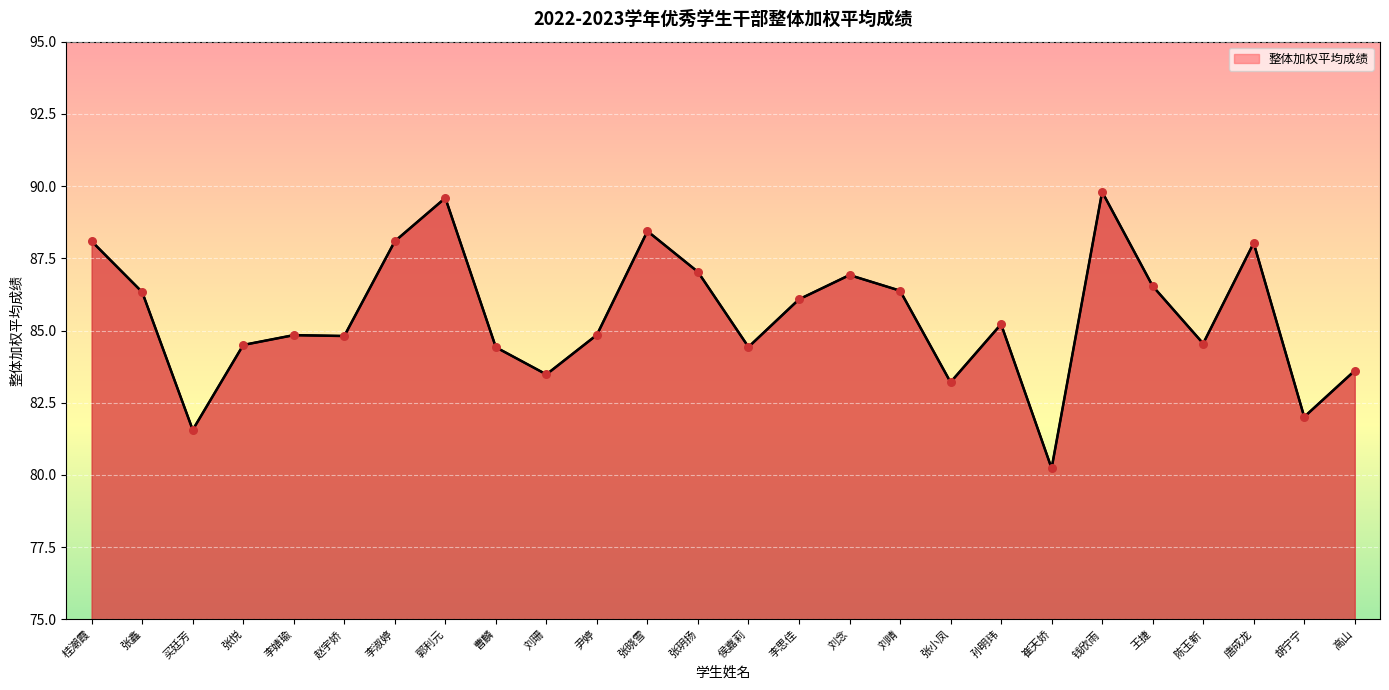

What is the change in value from 张鑫 to 赵宇娇?

-1.5